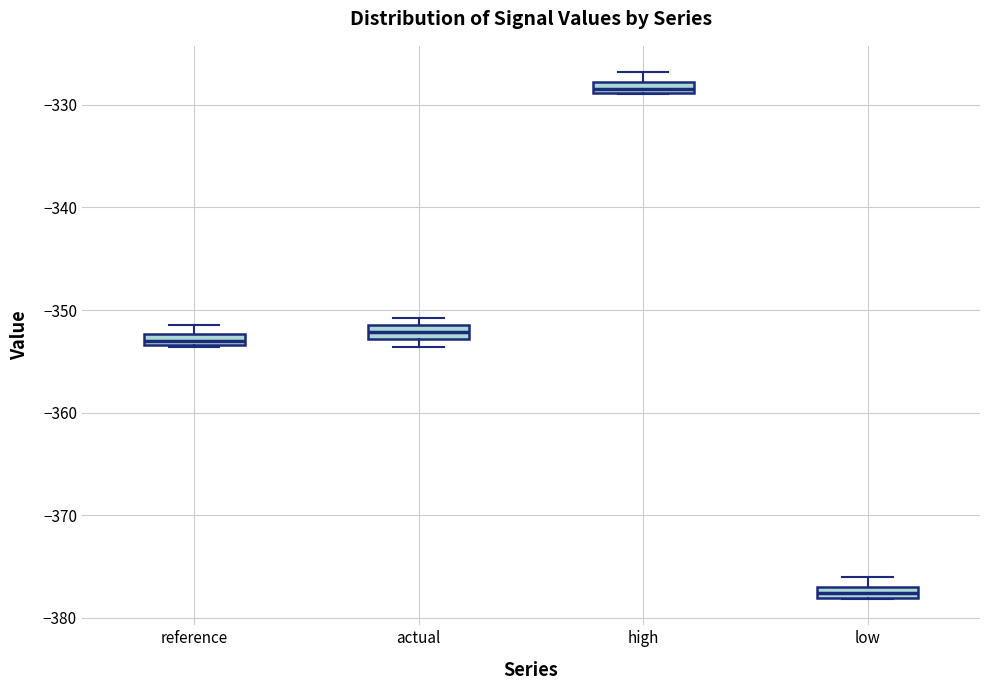

Which box's median line is the lowest?

low